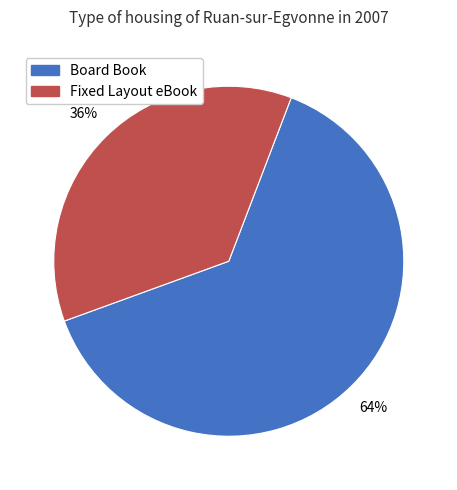

To the nearest percent, what is the average slice percentage?

50%